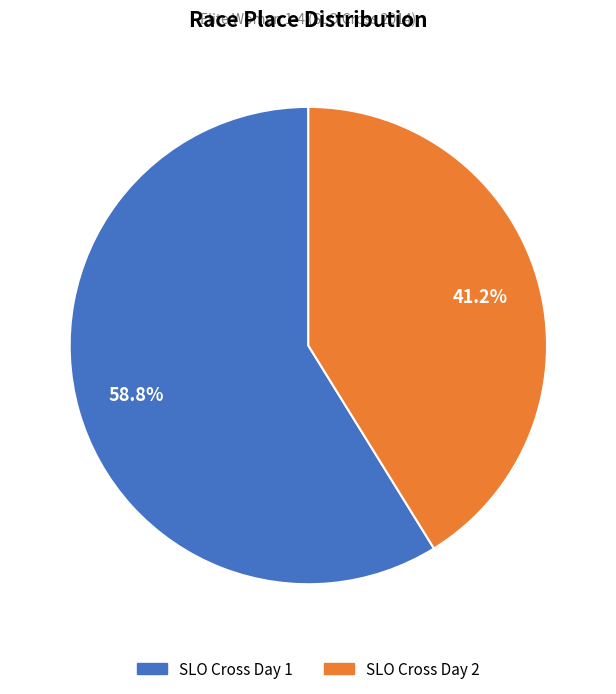

To the nearest percent, what percentage of the pie is SLO Cross Day 1?

59%